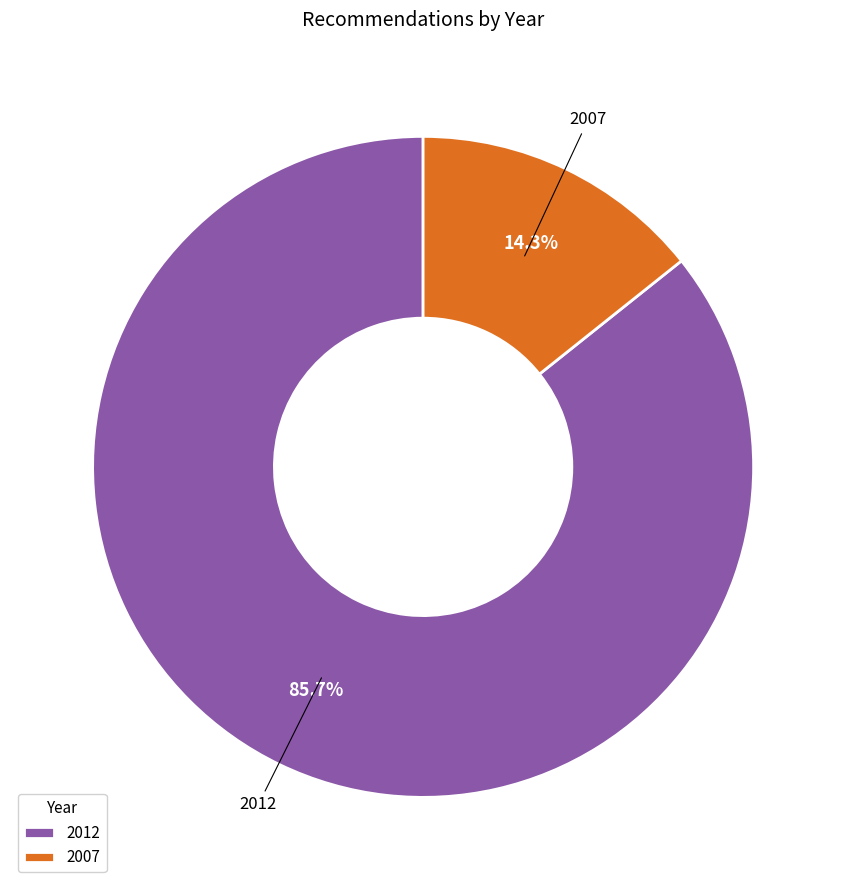

To the nearest percent, what is the average slice percentage?

50%